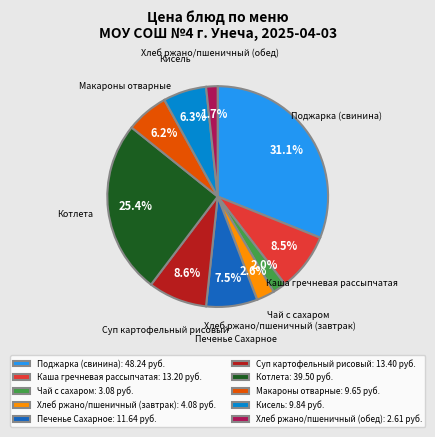

Which has a higher value, Макароны отварные: 9.65 руб. or Суп картофельный рисовый: 13.40 руб.?

Суп картофельный рисовый: 13.40 руб.